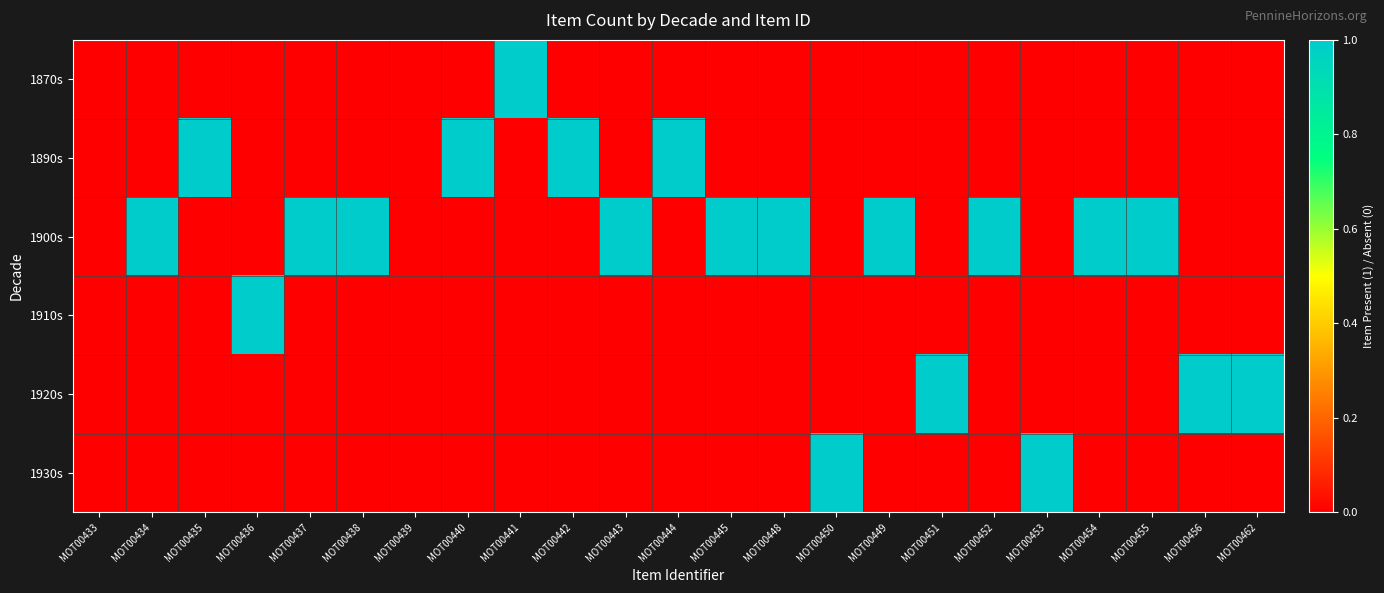

Rank the series at MOT00444 from lowest to highest value.

1870s, 1900s, 1910s, 1920s, 1930s, 1890s